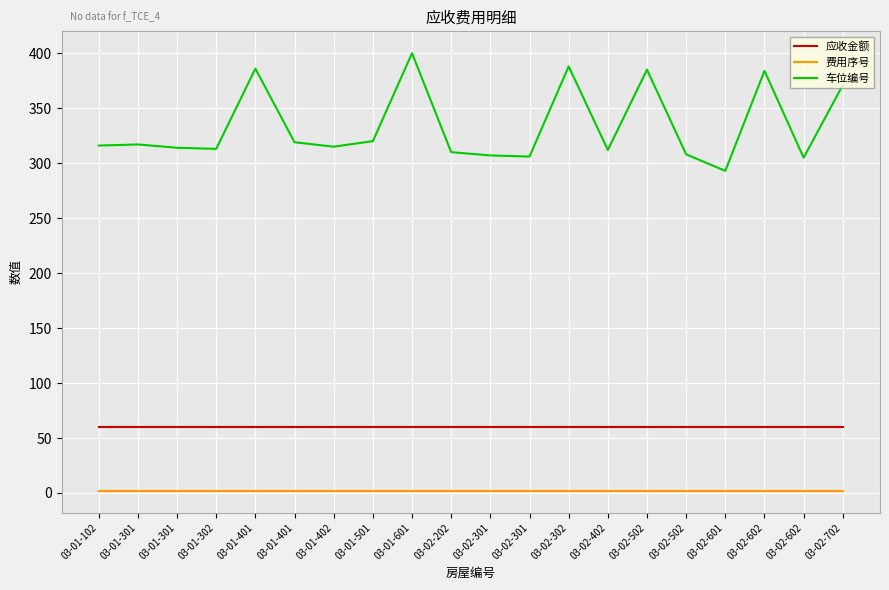

Does the chart have visible grid lines?

Yes